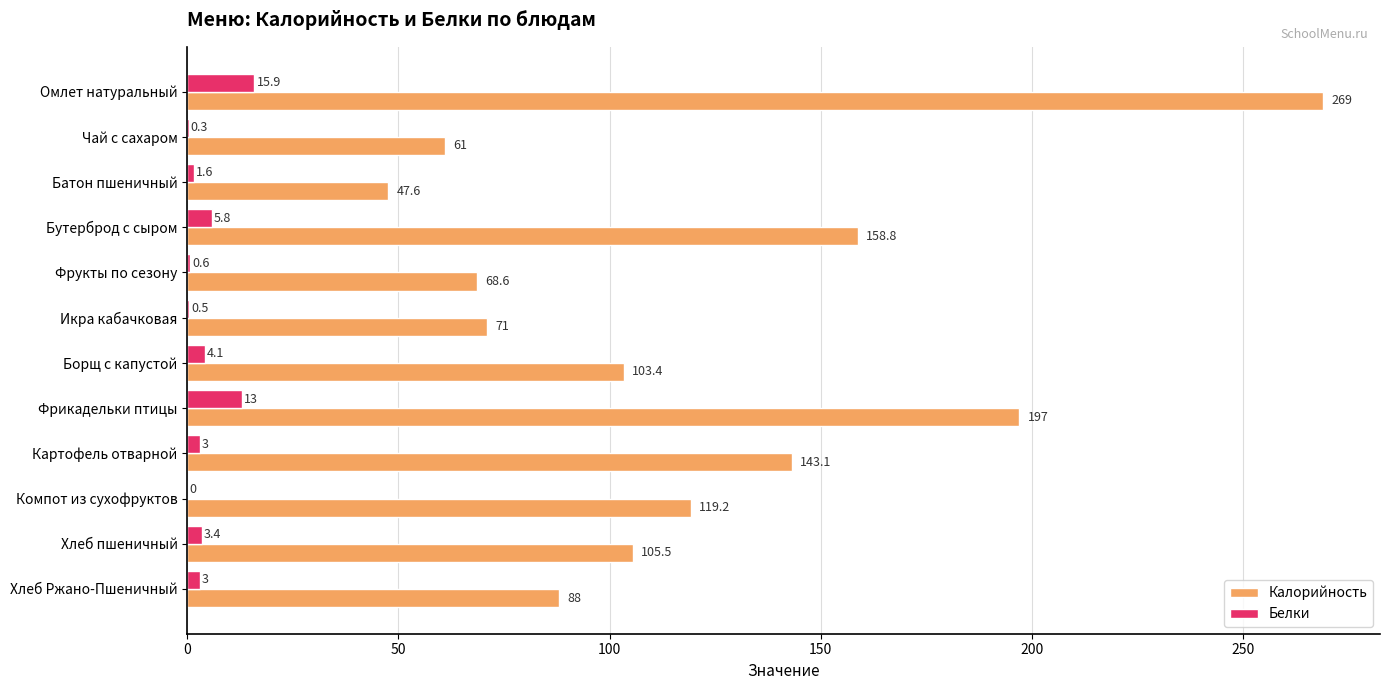

What is the approximate value of Калорийность at Омлет натуральный?

269.0